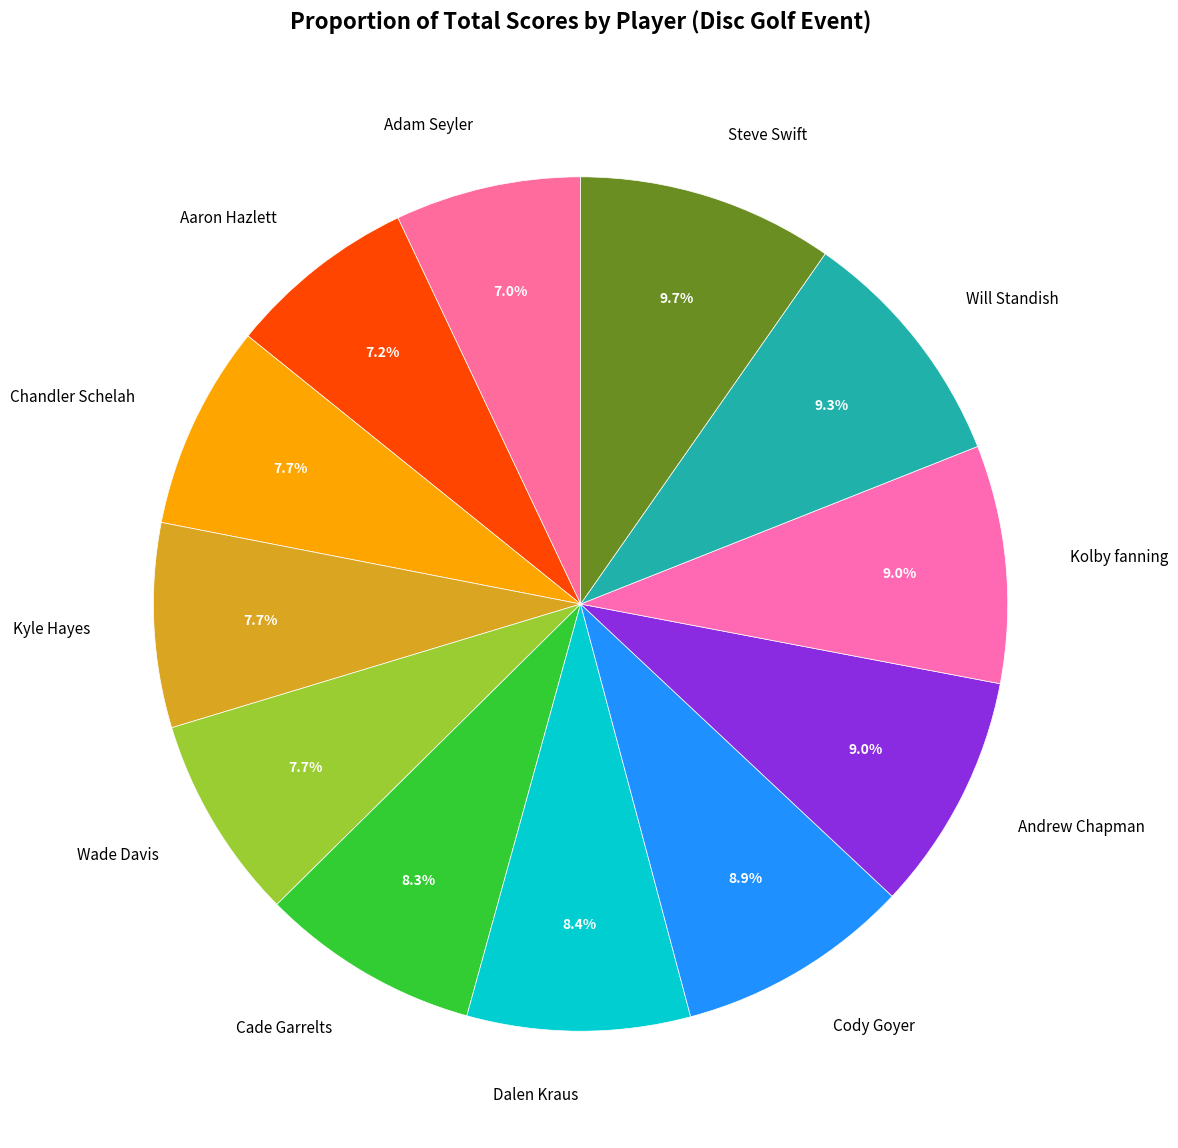

True or false: Aaron Hazlett accounts for 7% of the total.

True